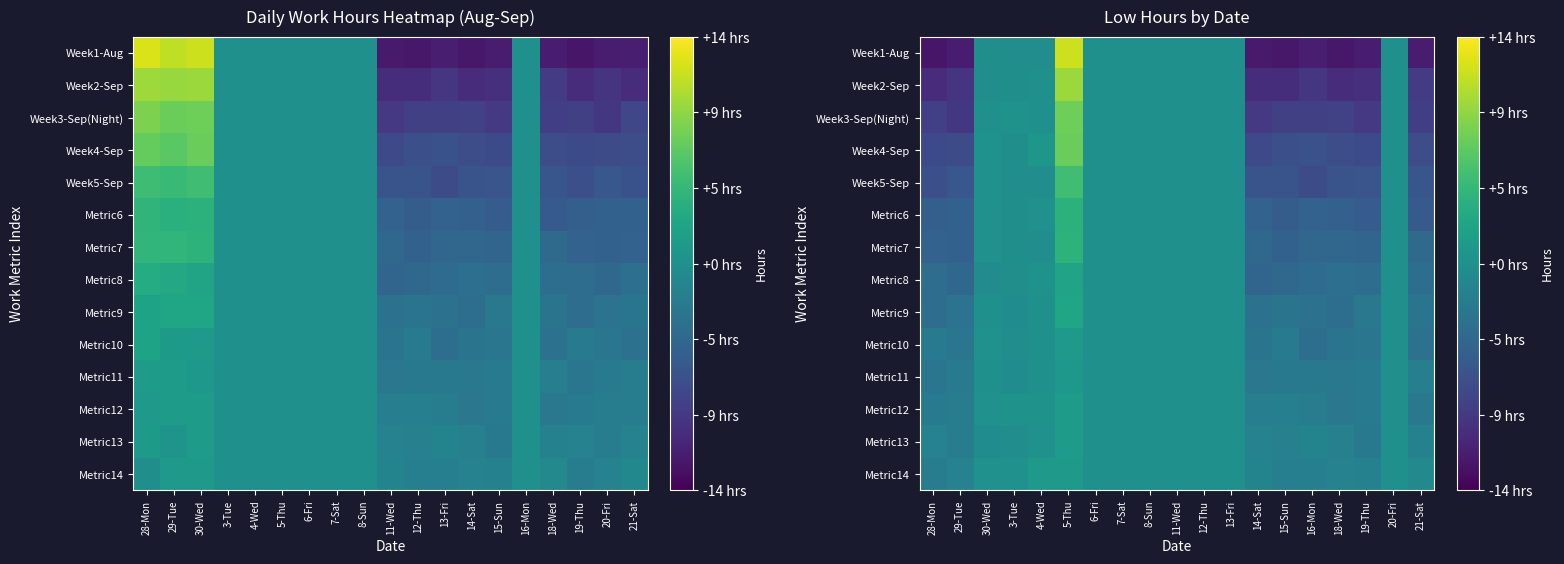

How many series are shown in this chart?

14